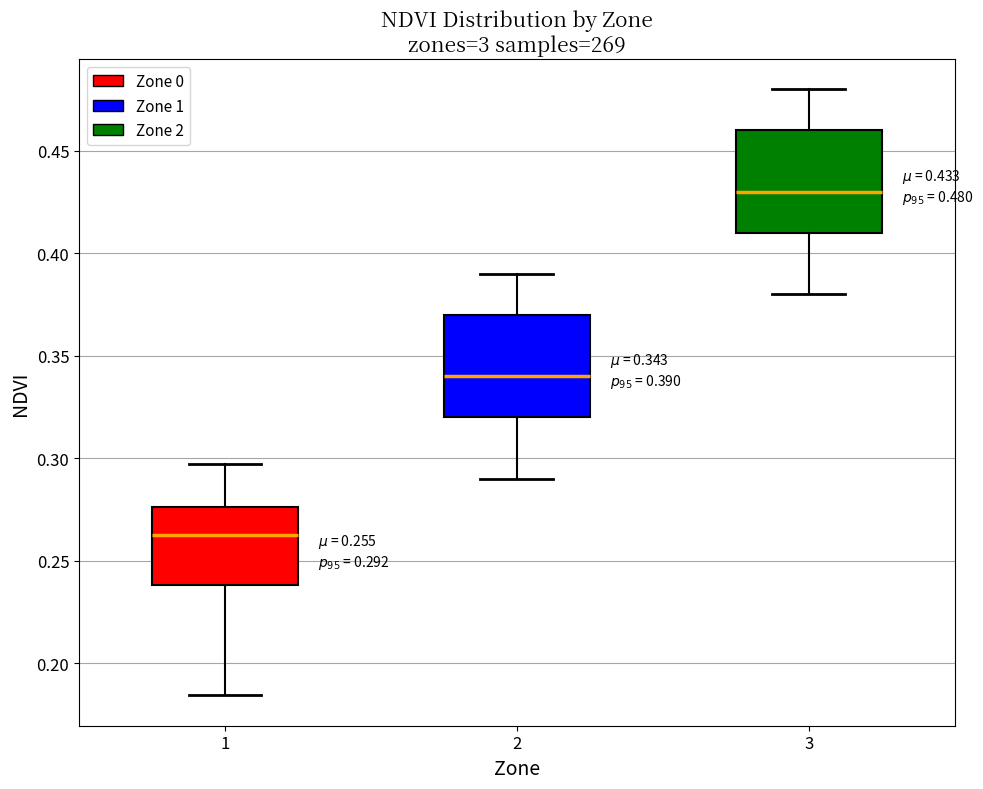

Which box's median line is the lowest?

1